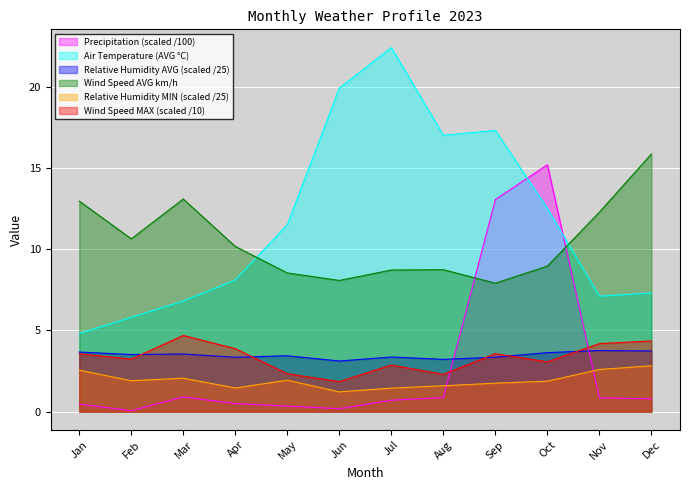

Which series has the largest total across all categories?

Air Temperature (AVG °C)